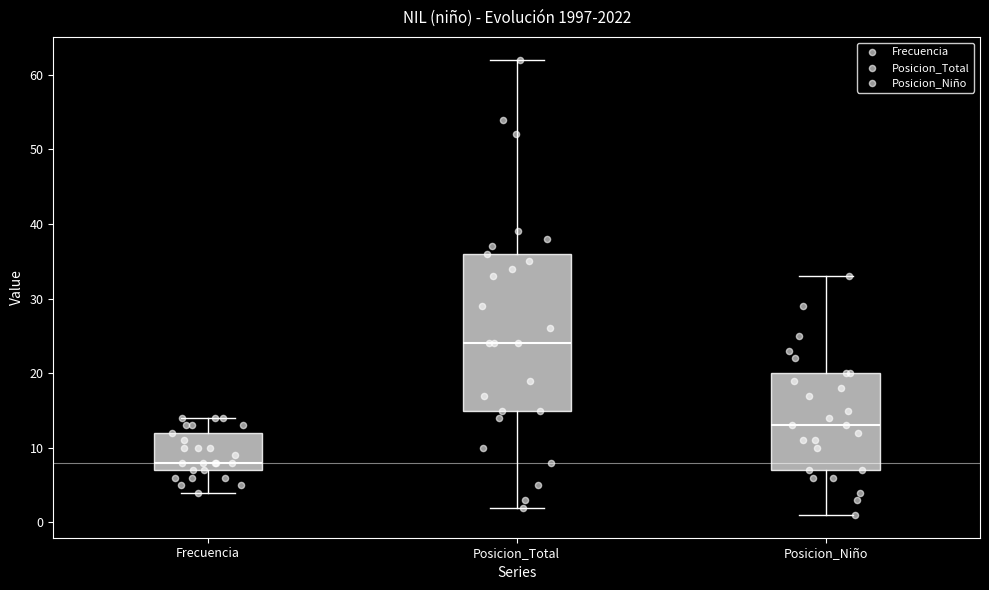

Reading left to right, read every box against the y-axis: the position of its median line, the range the box covers, and the ends of its whiskers. The values are not printed on the chart, so give them approximately, as read against the axis.

Frecuencia: median 8, box 7 to 12, whiskers 4 to 14
Posicion_Total: median 24, box 15 to 36, whiskers 2 to 62
Posicion_Niño: median 13, box 7 to 20, whiskers 1 to 33